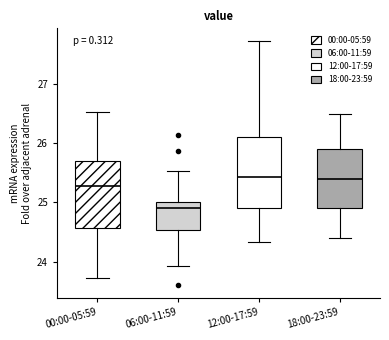

Where does the upper whisker of the box for 18:00-23:59 end on the y-axis? The values are not printed on the chart, so give them approximately, as read against the axis.

26.5